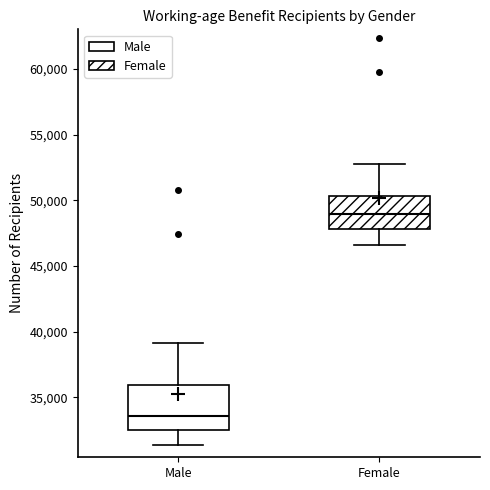

Where does the upper whisker of the box for Male end on the y-axis? The values are not printed on the chart, so give them approximately, as read against the axis.

39000